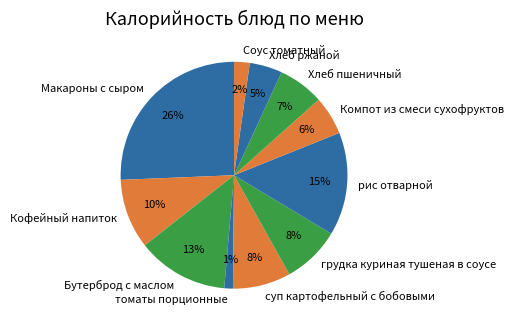

Is there any slice that represents more than half of the pie?

No